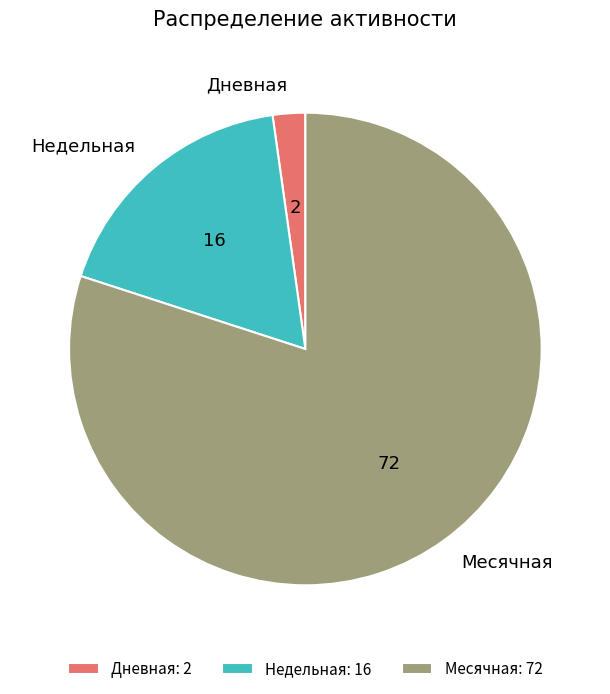

Is the sum of Недельная and Дневная greater than half?

No